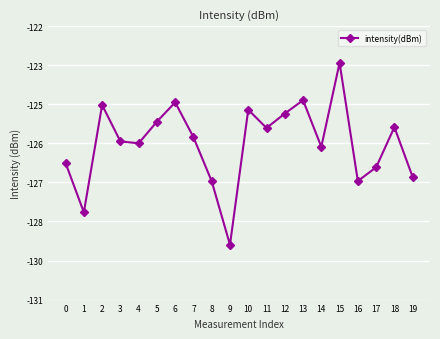

Where is the data nearest to the value -126?

14